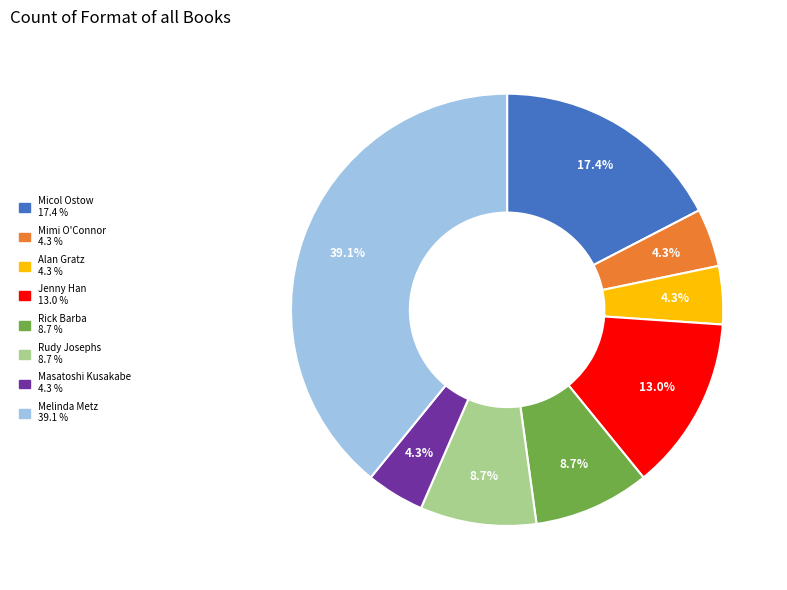

Is the sum of Rick Barba and Mimi O'Connor greater than half?

No